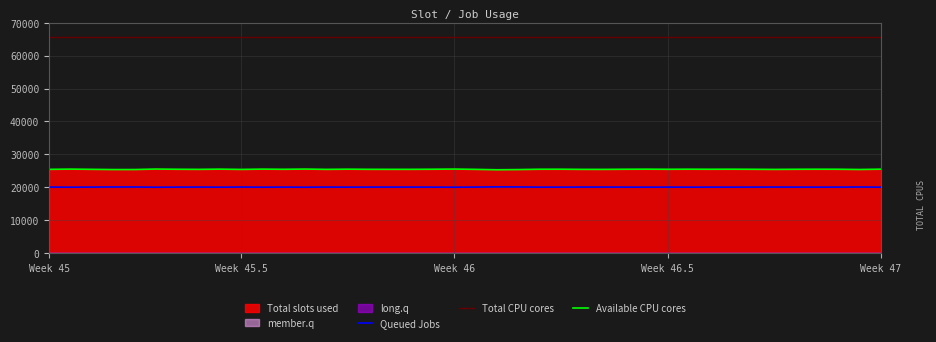

True or false: Queued Jobs and Total CPU cores cross at least once.

False